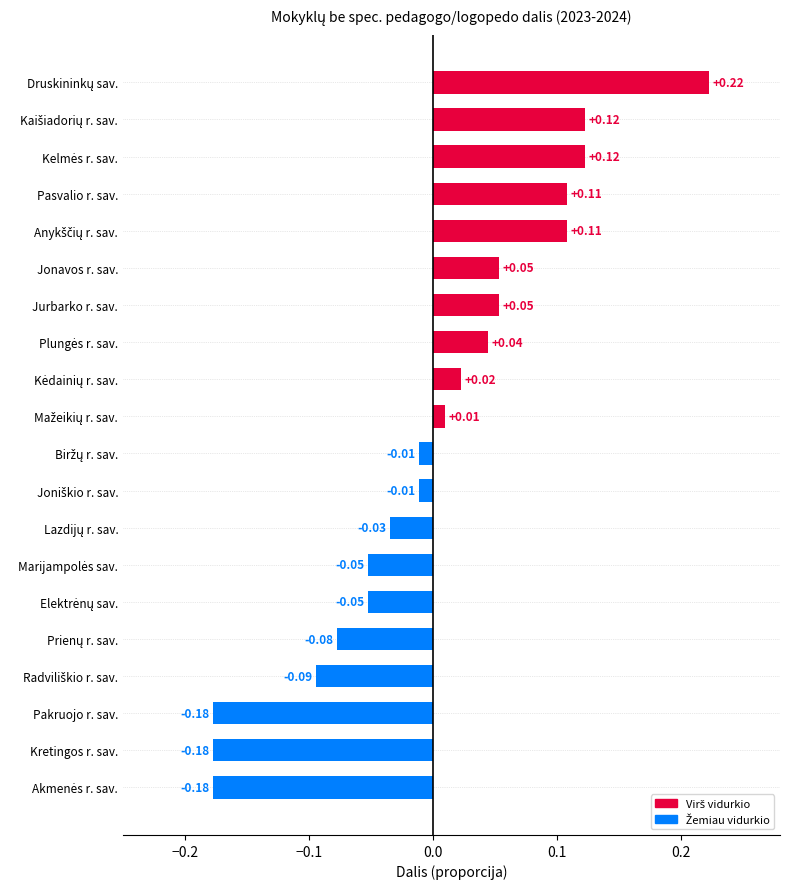

What is the difference between the second highest and second lowest values?

0.3